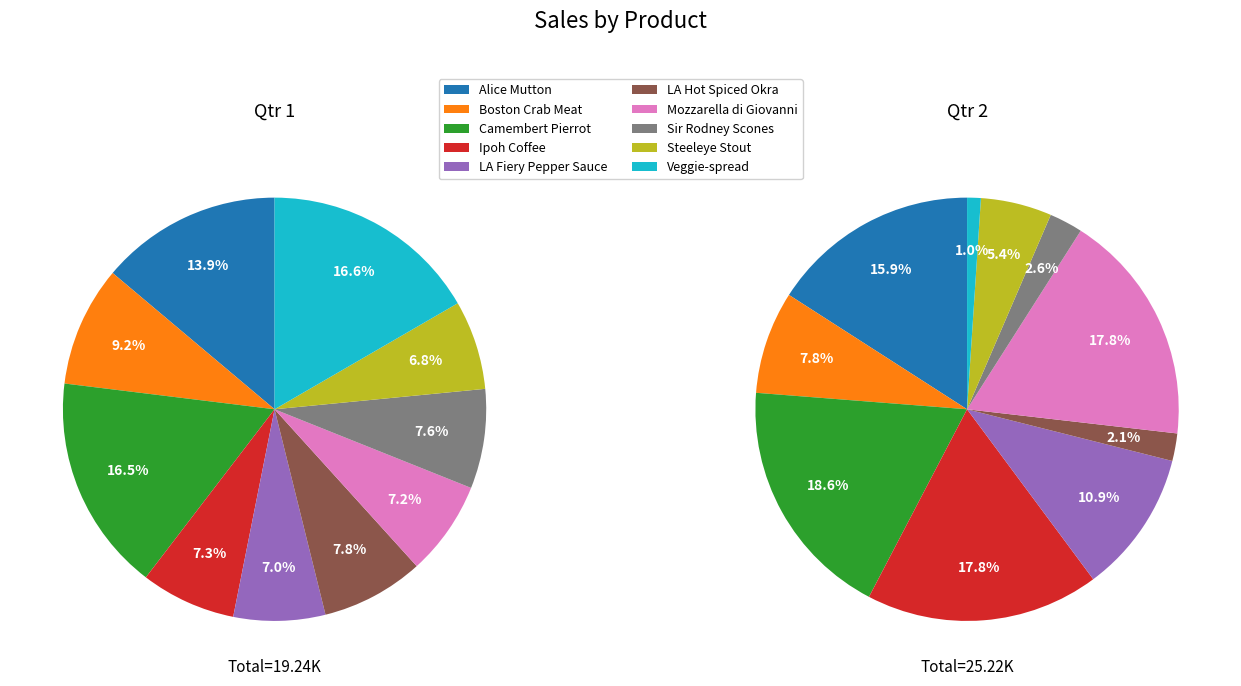

To the nearest percent, what percentage of the pie is Camembert Pierrot?

17%